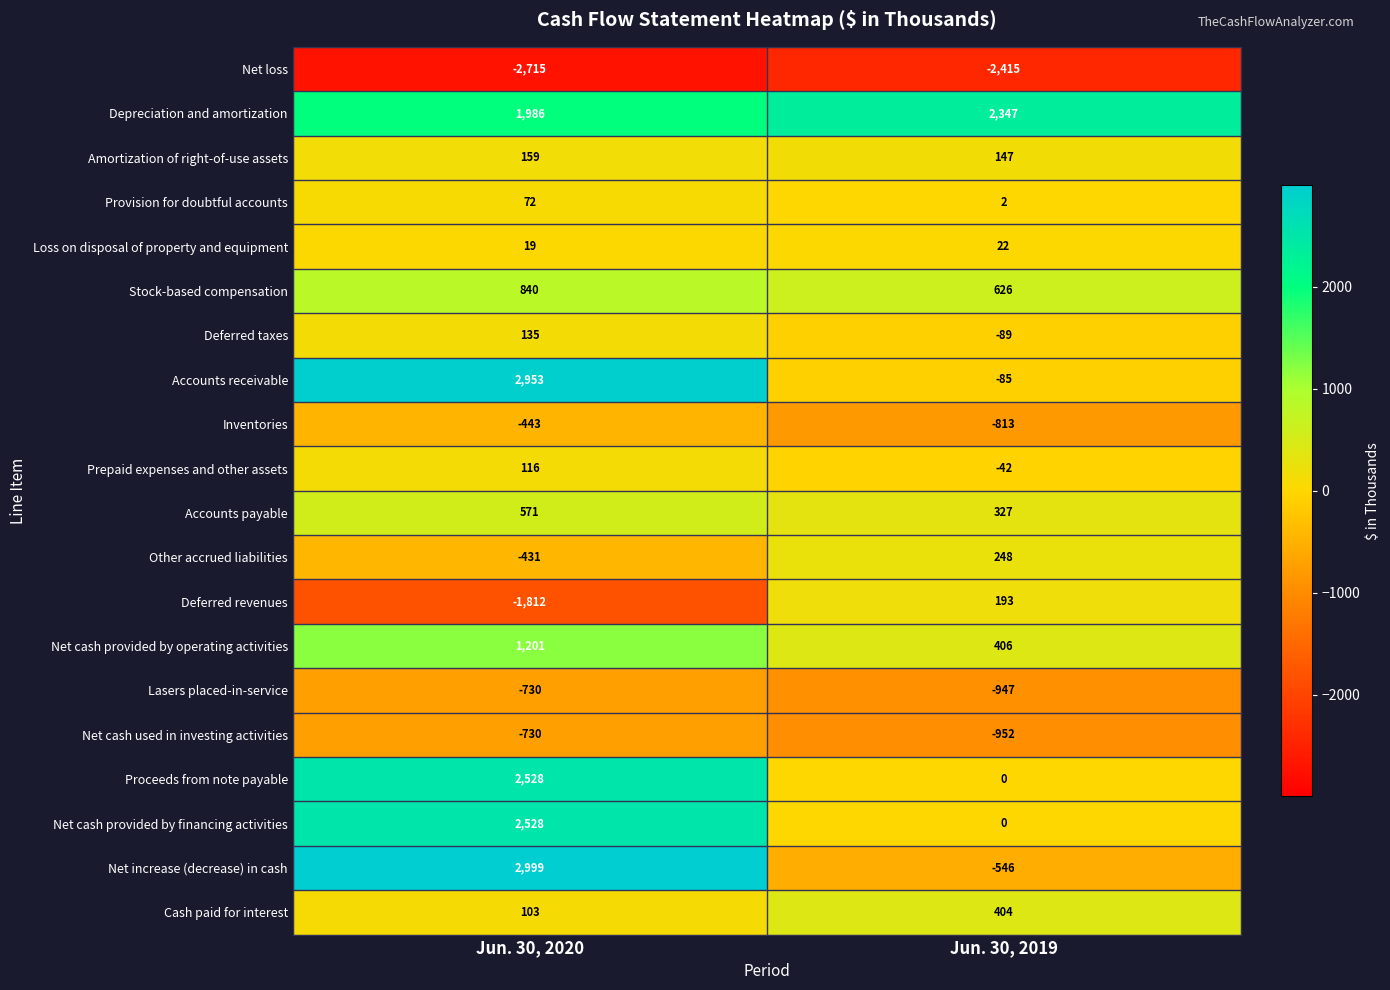

True or false: Inventories has a value of -385 at Jun. 30, 2019.

False